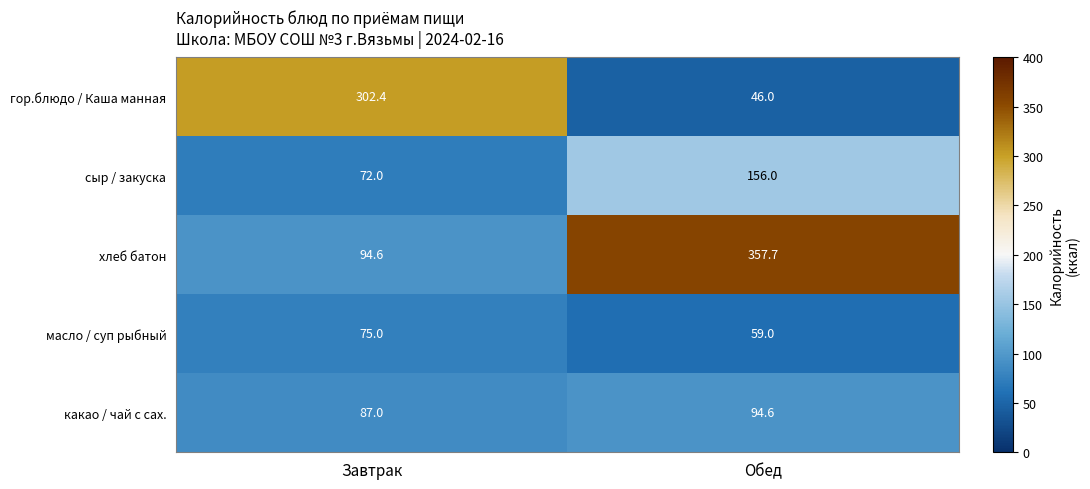

How many values in the хлеб батон series are below 357?

1